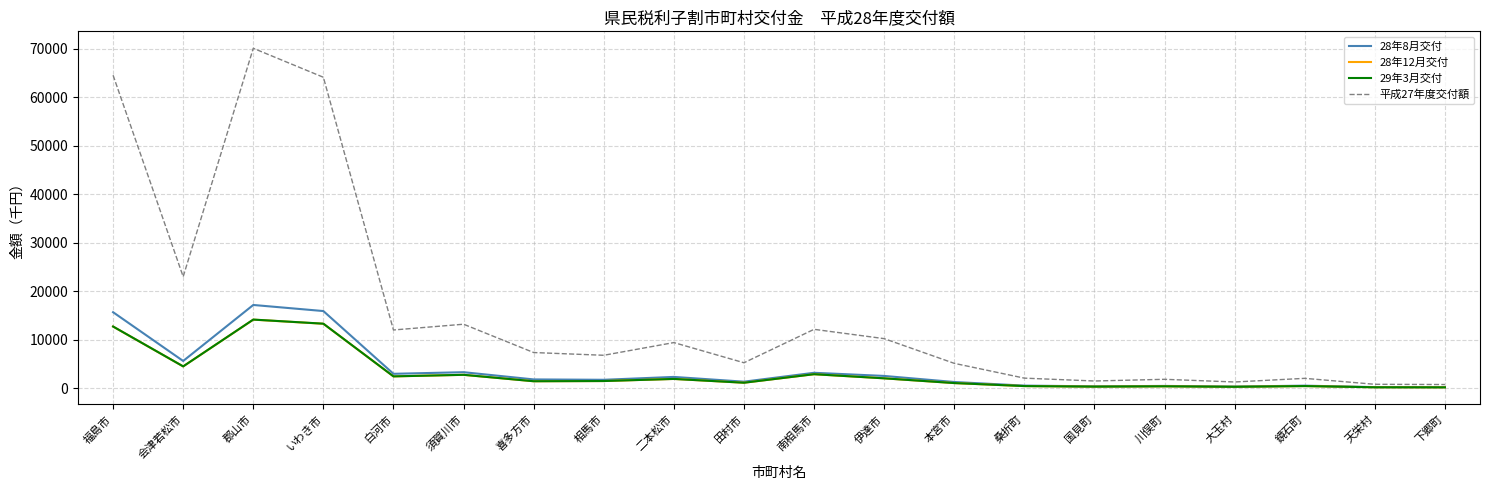

At which category is the sum across all series the highest?

郡山市